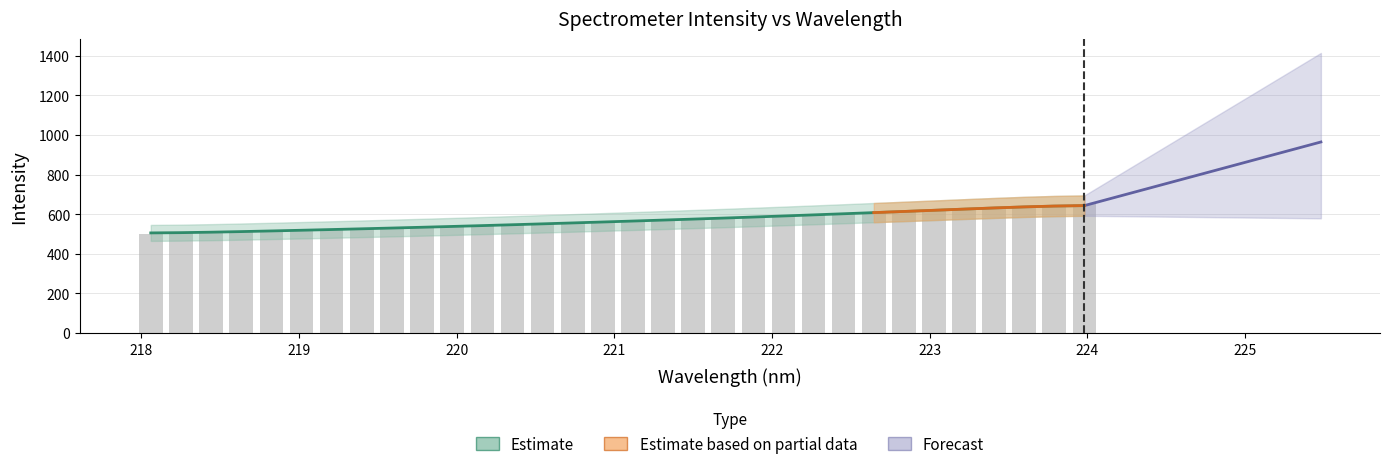

Between 221.8812 and 219.589, which is larger?

221.8812